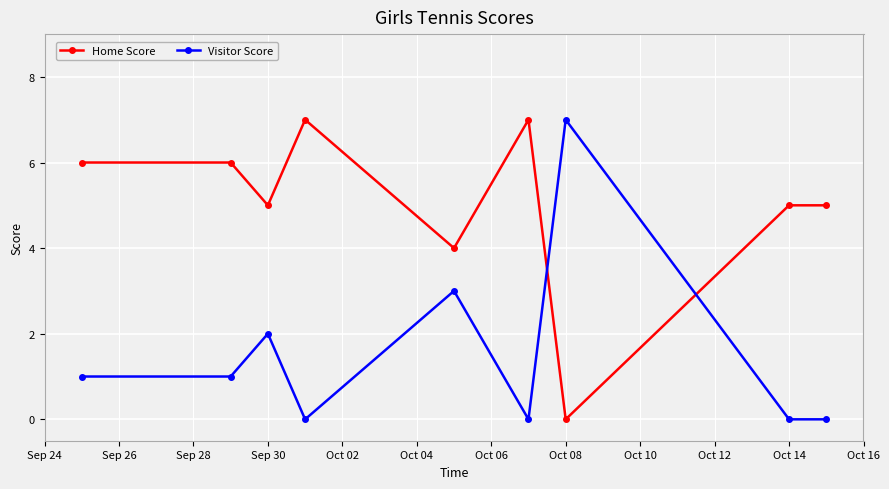

Which series has the largest total across all categories?

Home Score